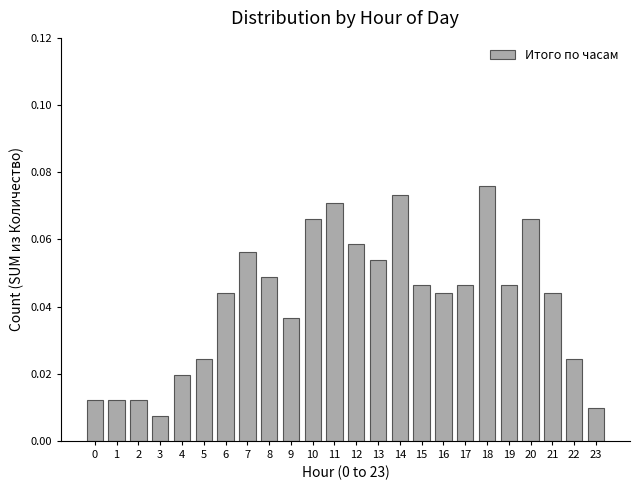

What is the change in value from 0 to 14?

+0.1